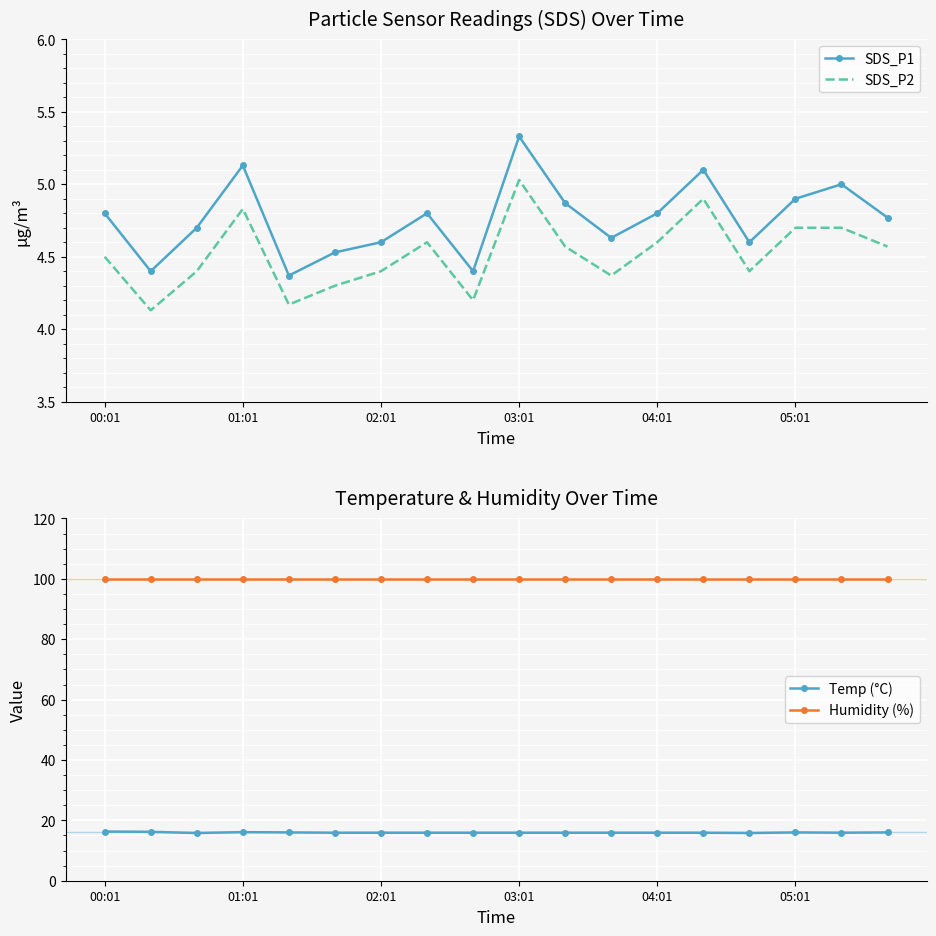

What is the difference between the SDS_P2 values at 7 and 00:01?

0.1